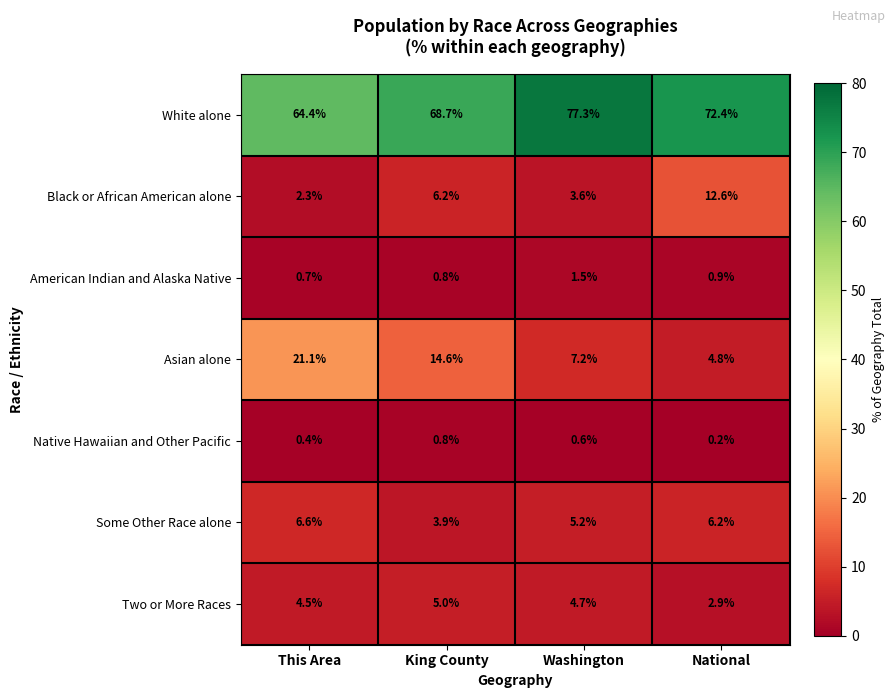

Which series has the widest spread of values?

Asian alone